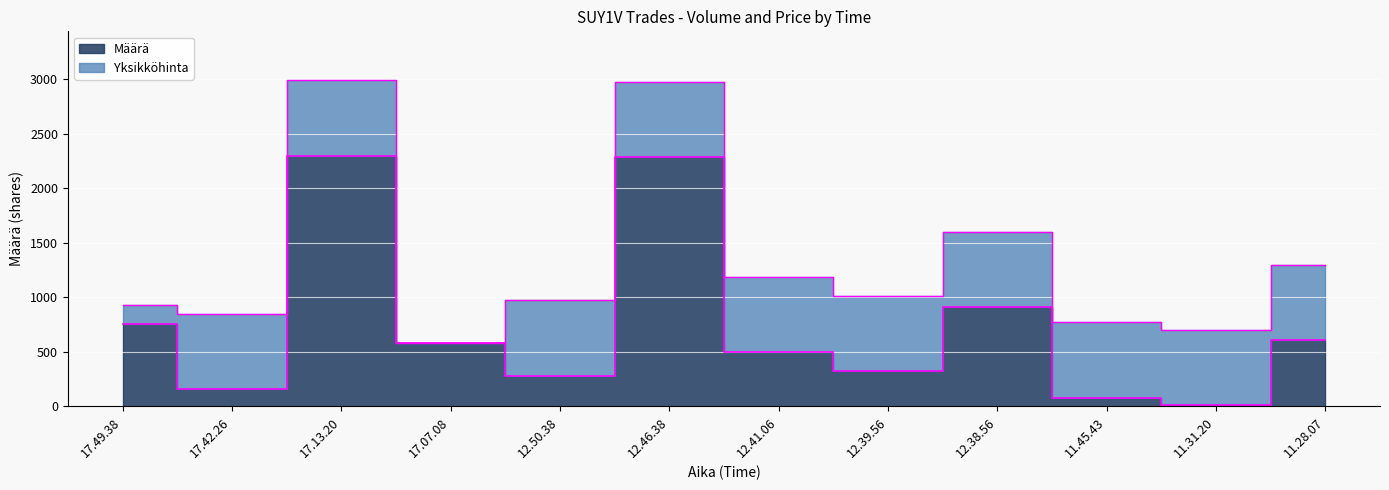

Rank the categories by value from lowest to highest.

11.31.20, 11.45.43, 17.42.26, 12.50.38, 12.39.56, 12.41.06, 17.07.08, 11.28.07, 17.49.38, 12.38.56, 12.46.38, 17.13.20